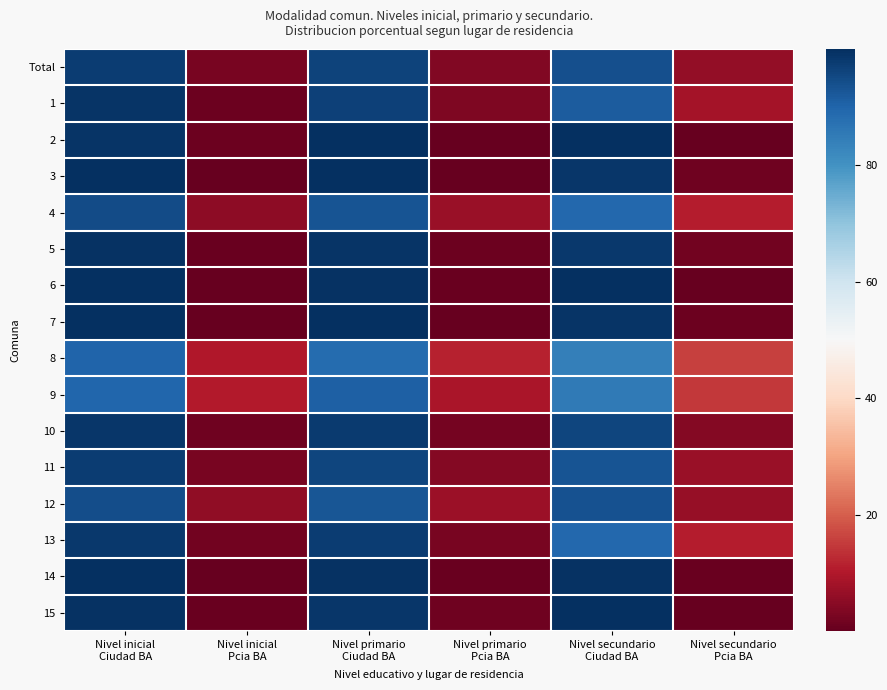

Rank the series by their maximum value, from lowest to highest.

8, 9, 12, 4, Total, 11, 13, 10, 1, 5, 14, 15, 2, 3, 7, 6